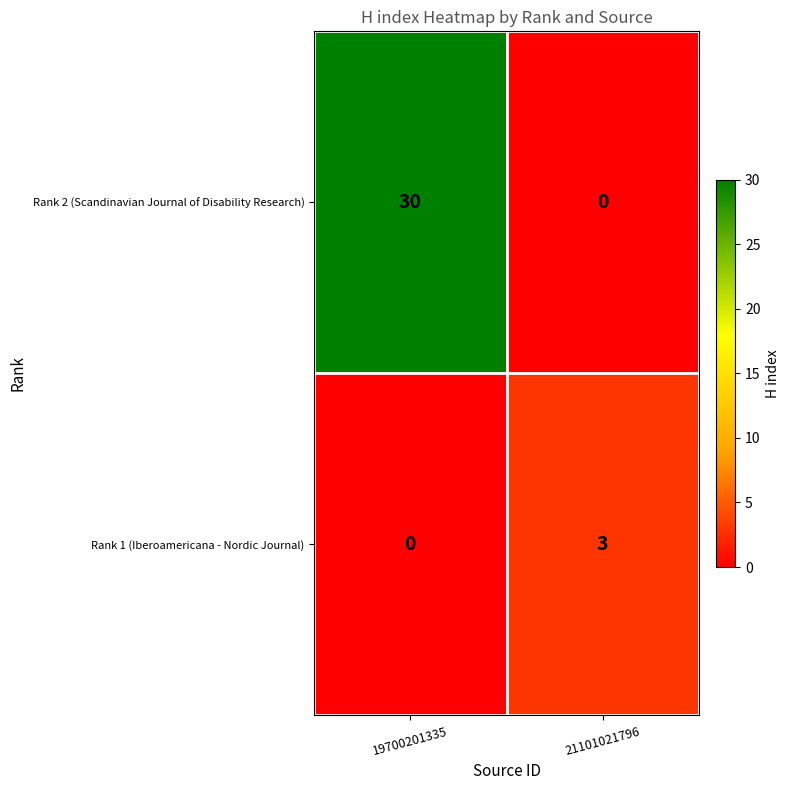

The value of Rank 1 (Iberoamericana - Nordic Journal) at 19700201335 is -2. True or false?

False